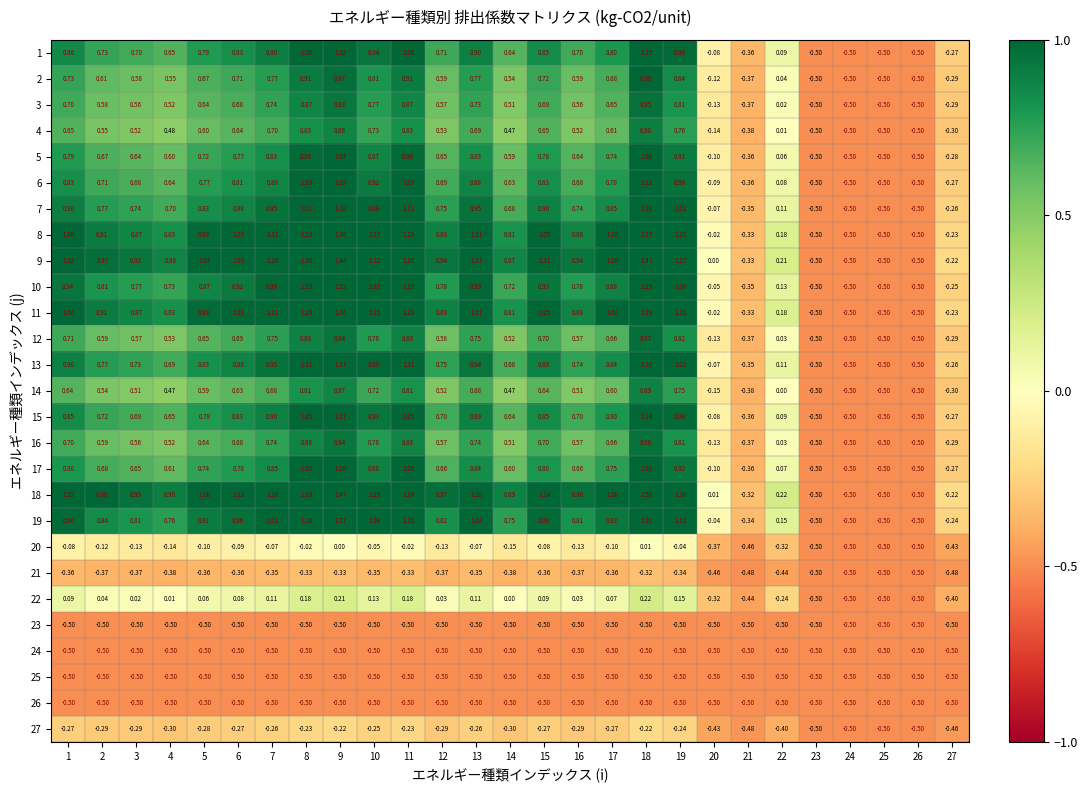

How many values in 8 are below zero?

7